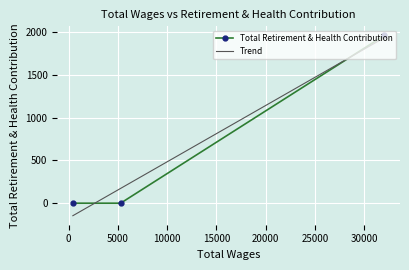

Is this an area chart (filled region under the line)?

No